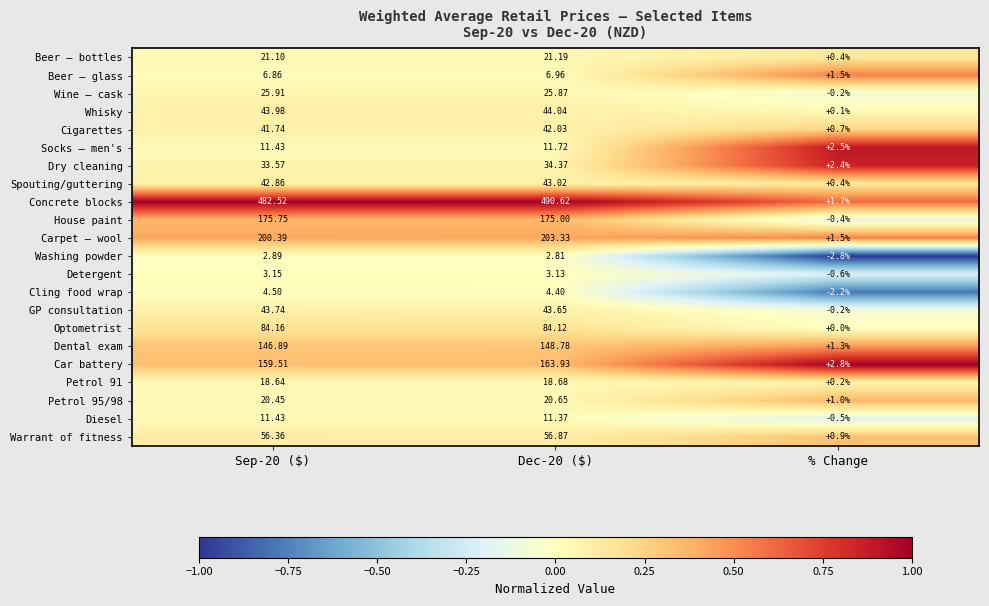

Which series has the largest range (max minus min)?

Concrete blocks